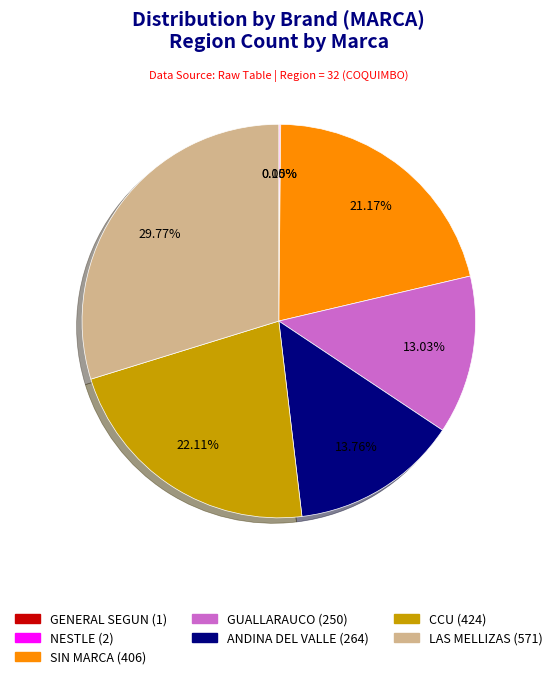

Approximately how many times larger is the value at GUALLARAUCO compared to CCU?

0.6